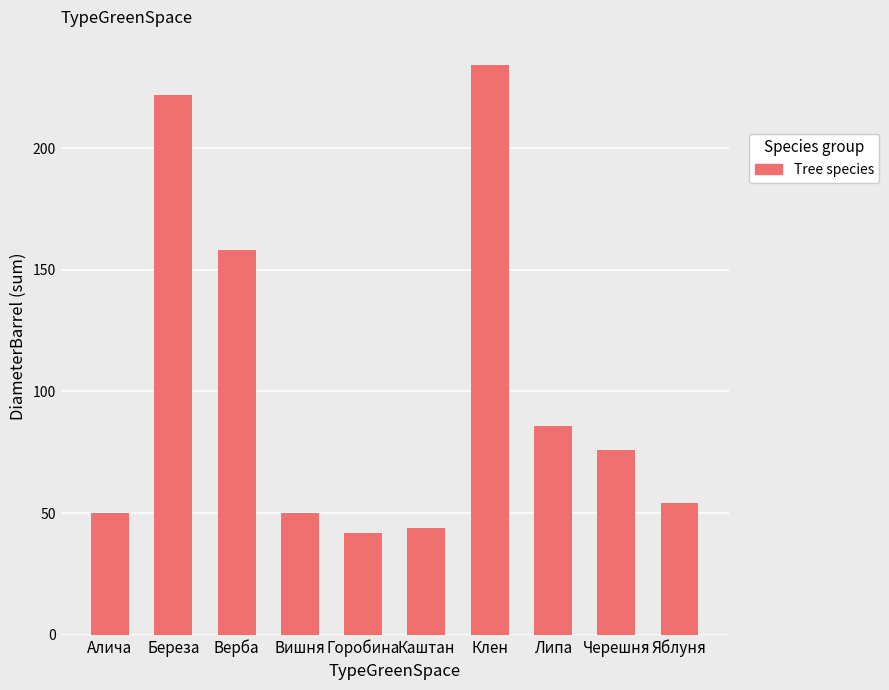

At which label does the data first exceed 76?

Береза